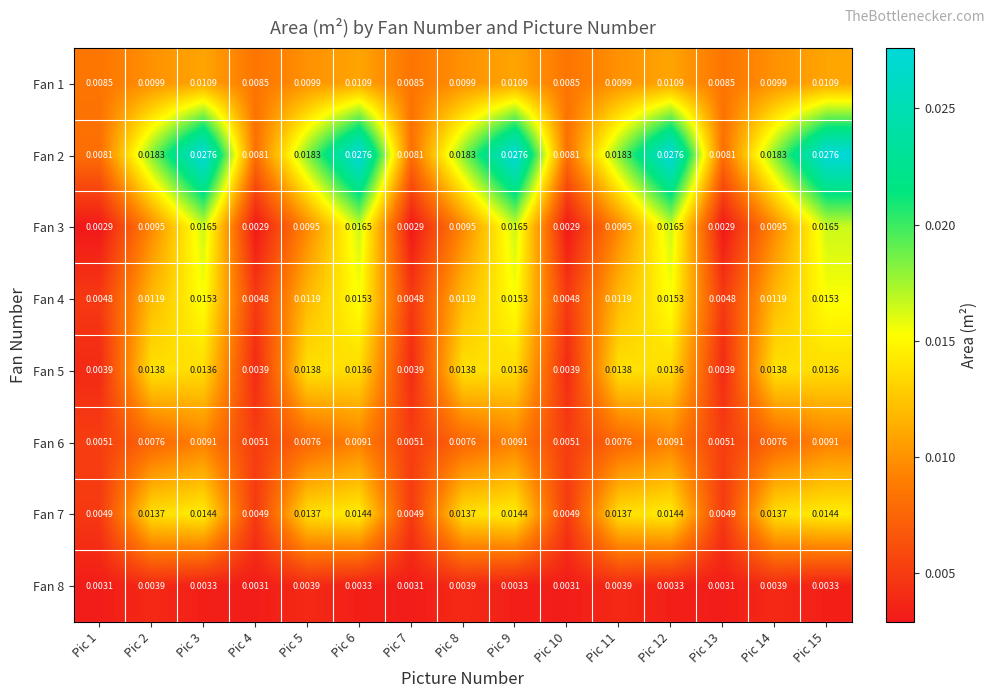

Which series changed the most between Pic 10 and Pic 14?

Fan 2